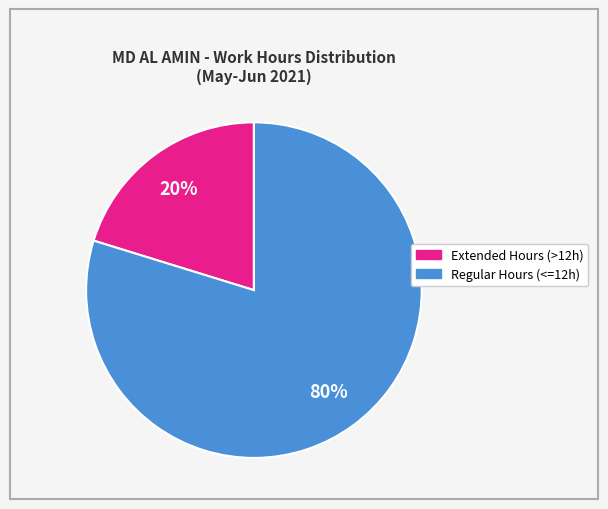

Is there any slice that represents more than half of the pie?

Yes